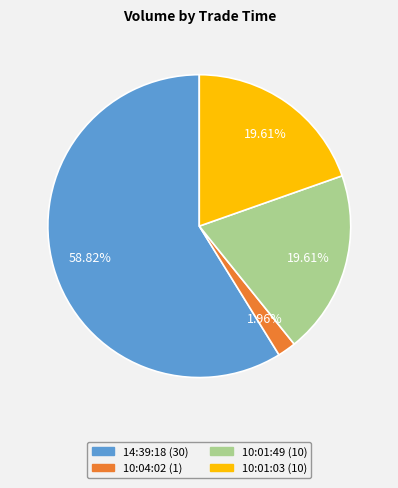

What percentage is the 14:39:18 slice, to the nearest percent?

59%